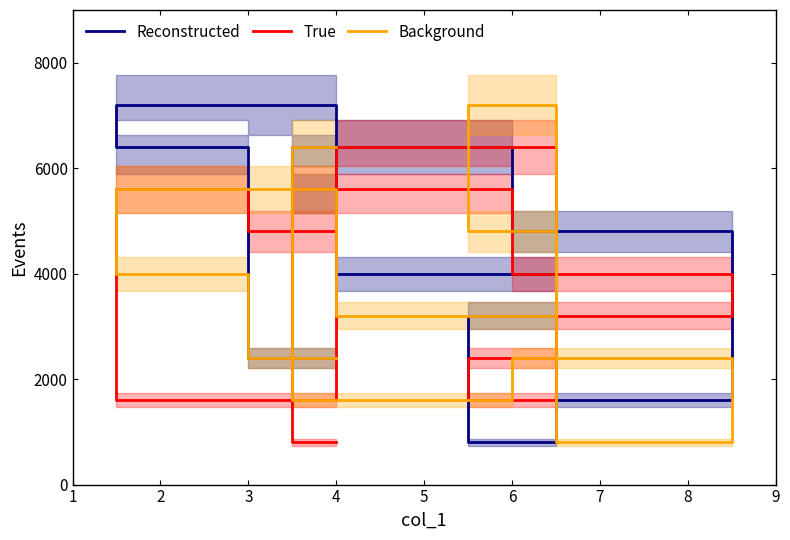

Is this an area chart (filled region under the line)?

No